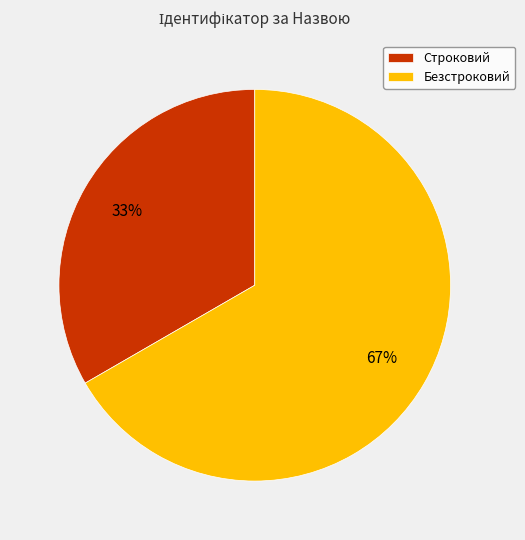

To the nearest percent, what is the average slice percentage?

50%